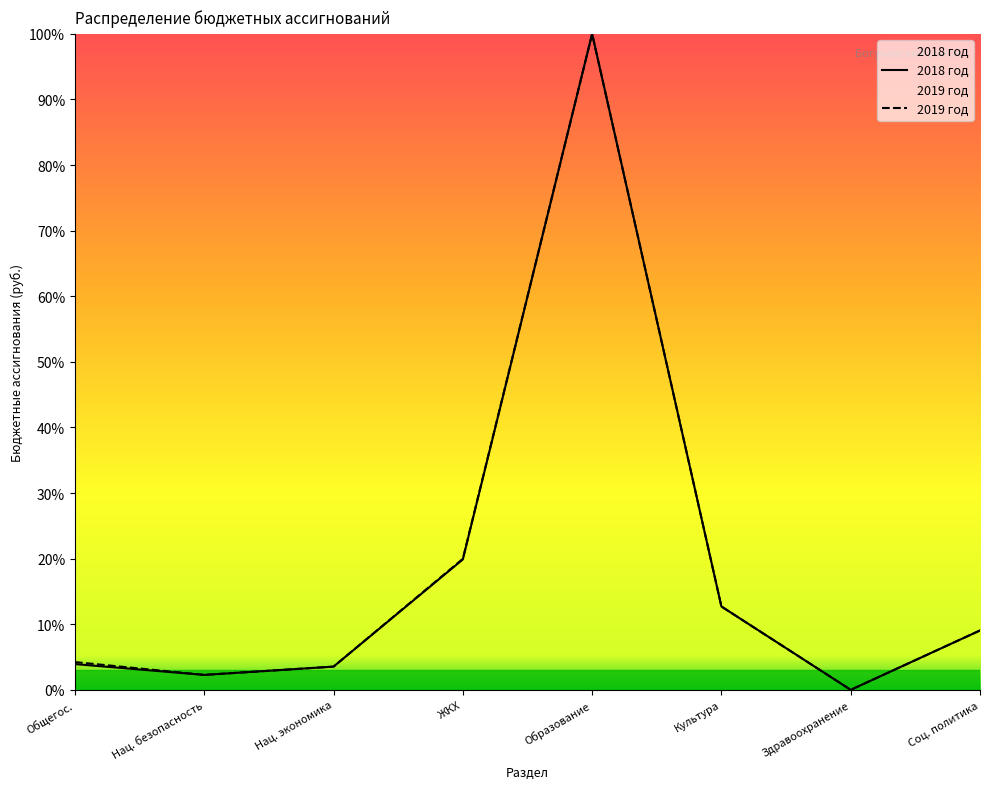

How many values in the 2018 год series are below 9?

4